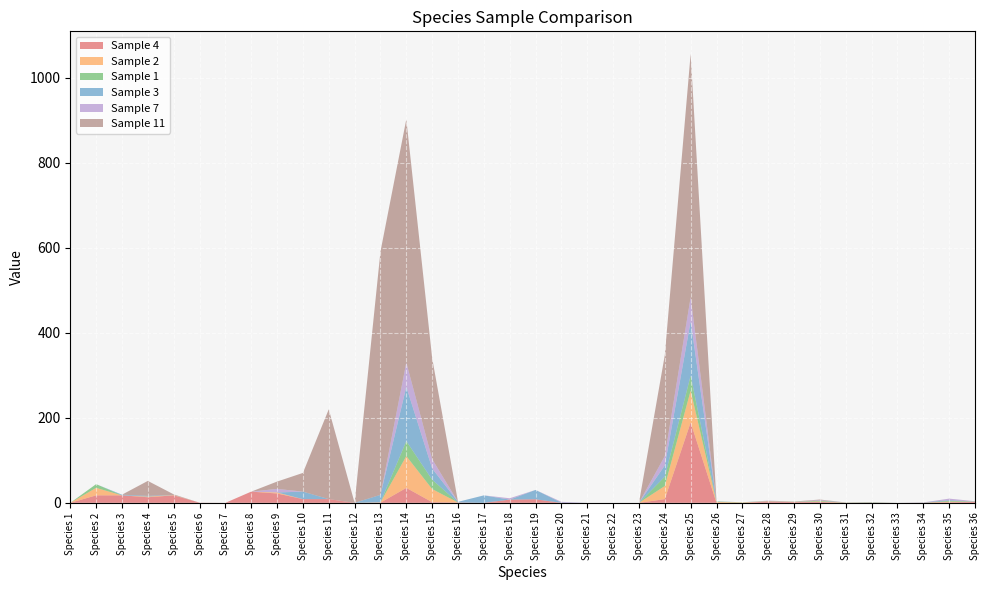

Reading left to right, extract all data points from this chart.

Sample 4: Species 1=0.0	Species 2=17.6	Species 3=17.6	Species 4=13.2	Species 5=17.6	Species 6=0.4	Species 7=0.0	Species 8=26.4	Species 9=22.0	Species 10=8.8	Species 11=8.8	Species 12=0.0	Species 13=0.4	Species 14=35.2	Species 15=1.6	Species 16=0.8	Species 17=0.0	Species 18=7.6	Species 19=8.4	Species 20=0.0	Species 21=0.0	Species 22=0.0	Species 23=0.0	Species 24=8.8	Species 25=189.2	Species 26=0.0	Species 27=0.0	Species 28=3.1	Species 29=1.6	Species 30=2.0	Species 31=0.3	Species 32=0.5	Species 33=0.0	Species 34=0.5	Species 35=1.2	Species 36=2.2
Sample 2: Species 1=0.0	Species 2=17.6	Species 3=0.0	Species 4=1.6	Species 5=0.8	Species 6=0.0	Species 7=0.0	Species 8=0.0	Species 9=2.4	Species 10=0.0	Species 11=0.0	Species 12=0.0	Species 13=0.8	Species 14=74.8	Species 15=30.8	Species 16=0.0	Species 17=0.0	Species 18=0.0	Species 19=0.0	Species 20=0.0	Species 21=0.0	Species 22=0.0	Species 23=0.0	Species 24=30.8	Species 25=74.8	Species 26=2.1	Species 27=0.9	Species 28=0.8	Species 29=0.5	Species 30=1.2	Species 31=0.1	Species 32=0.0	Species 33=0.0	Species 34=0.0	Species 35=1.6	Species 36=0.3
Sample 1: Species 1=0.0	Species 2=8.8	Species 3=0.0	Species 4=0.0	Species 5=0.0	Species 6=0.0	Species 7=0.0	Species 8=0.0	Species 9=0.0	Species 10=0.0	Species 11=0.0	Species 12=0.0	Species 13=0.0	Species 14=35.2	Species 15=22.0	Species 16=0.0	Species 17=0.0	Species 18=0.0	Species 19=0.0	Species 20=0.0	Species 21=0.0	Species 22=0.0	Species 23=0.0	Species 24=22.0	Species 25=35.2	Species 26=0.9	Species 27=0.5	Species 28=0.2	Species 29=0.4	Species 30=1.6	Species 31=0.4	Species 32=1.0	Species 33=0.0	Species 34=0.0	Species 35=1.9	Species 36=0.6
Sample 3: Species 1=0.0	Species 2=0.0	Species 3=1.6	Species 4=1.6	Species 5=0.4	Species 6=0.0	Species 7=0.0	Species 8=0.0	Species 9=0.0	Species 10=17.6	Species 11=0.0	Species 12=0.0	Species 13=17.6	Species 14=127.6	Species 15=26.4	Species 16=1.6	Species 17=17.6	Species 18=0.0	Species 19=22.0	Species 20=0.4	Species 21=0.0	Species 22=0.0	Species 23=0.0	Species 24=26.4	Species 25=127.6	Species 26=0.3	Species 27=0.0	Species 28=0.4	Species 29=0.0	Species 30=0.4	Species 31=0.0	Species 32=0.0	Species 33=0.0	Species 34=0.5	Species 35=1.5	Species 36=0.0
Sample 7: Species 1=0.0	Species 2=0.0	Species 3=0.0	Species 4=0.0	Species 5=0.0	Species 6=0.0	Species 7=0.0	Species 8=0.0	Species 9=8.4	Species 10=0.0	Species 11=0.0	Species 12=0.0	Species 13=0.0	Species 14=57.2	Species 15=22.0	Species 16=0.0	Species 17=0.0	Species 18=3.2	Species 19=0.0	Species 20=2.0	Species 21=0.0	Species 22=0.0	Species 23=0.0	Species 24=22.0	Species 25=57.2	Species 26=0.2	Species 27=0.0	Species 28=0.7	Species 29=0.2	Species 30=1.4	Species 31=0.1	Species 32=0.4	Species 33=0.0	Species 34=0.0	Species 35=3.7	Species 36=0.8
Sample 11: Species 1=0.0	Species 2=0.0	Species 3=0.0	Species 4=35.2	Species 5=1.2	Species 6=0.0	Species 7=0.0	Species 8=0.0	Species 9=17.2	Species 10=44.0	Species 11=211.2	Species 12=0.0	Species 13=572.0	Species 14=572.0	Species 15=237.6	Species 16=0.0	Species 17=0.0	Species 18=0.0	Species 19=0.0	Species 20=0.0	Species 21=0.0	Species 22=0.0	Species 23=0.0	Species 24=237.6	Species 25=572.0	Species 26=0.0	Species 27=0.0	Species 28=0.0	Species 29=0.4	Species 30=1.3	Species 31=0.0	Species 32=0.0	Species 33=0.0	Species 34=0.0	Species 35=0.0	Species 36=0.0